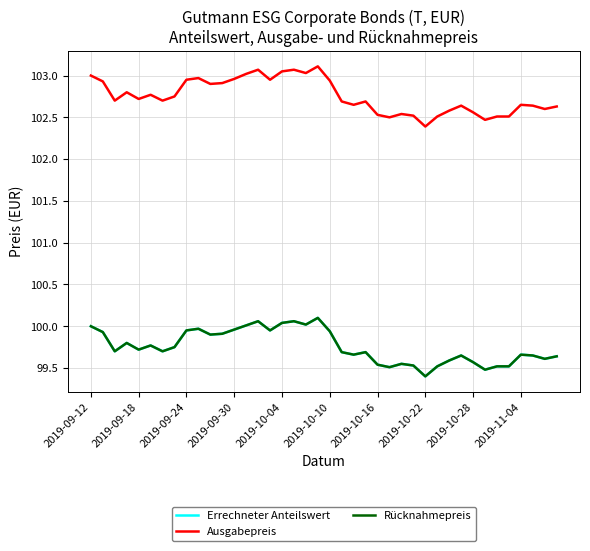

Does the chart display data point markers on the line(s)?

No